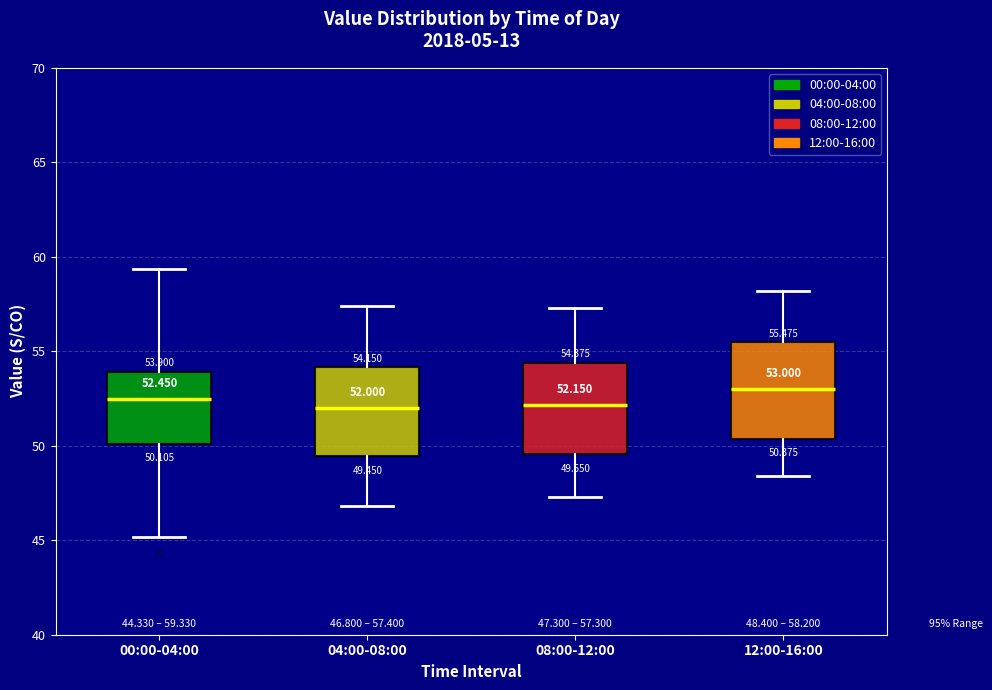

Which box has the highest median line?

12:00-16:00